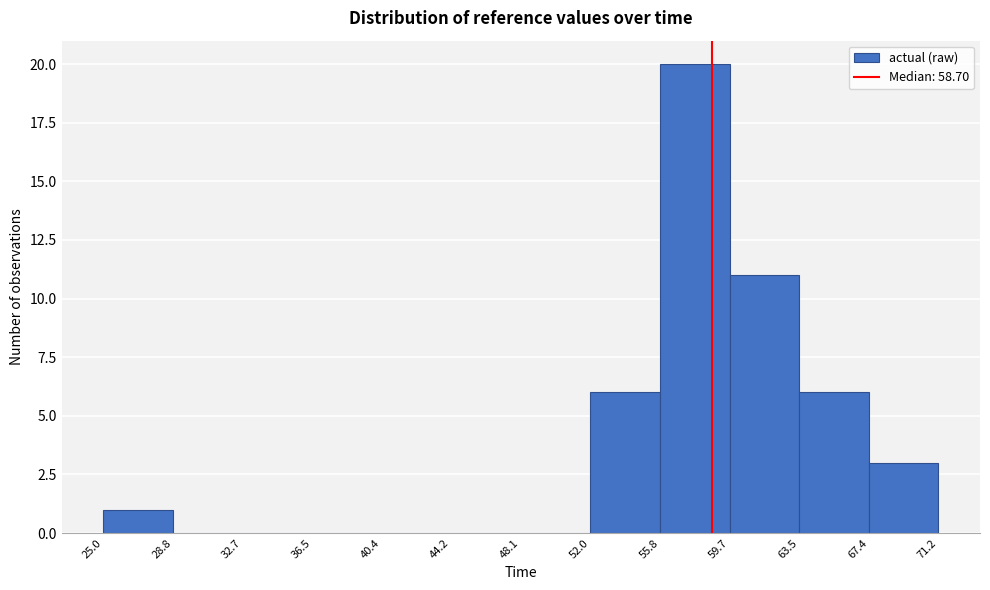

Reading left to right, list every bar in this chart as the range it spans on the x-axis followed by its height. The values are not printed on the chart, so give them approximately, as read against the axis.

25.0 to 28.8: 1
28.8 to 32.7: 0
32.7 to 36.5: 0
36.5 to 40.4: 0
40.4 to 44.2: 0
44.2 to 48.1: 0
48.1 to 52.0: 0
52.0 to 55.8: 6
55.8 to 59.7: 20
59.7 to 63.5: 11
63.5 to 67.4: 6
67.4 to 71.2: 3